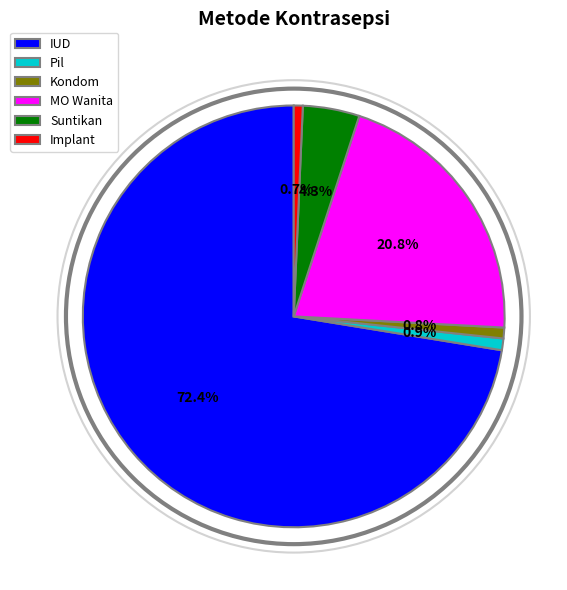

Which slice is the largest?

IUD